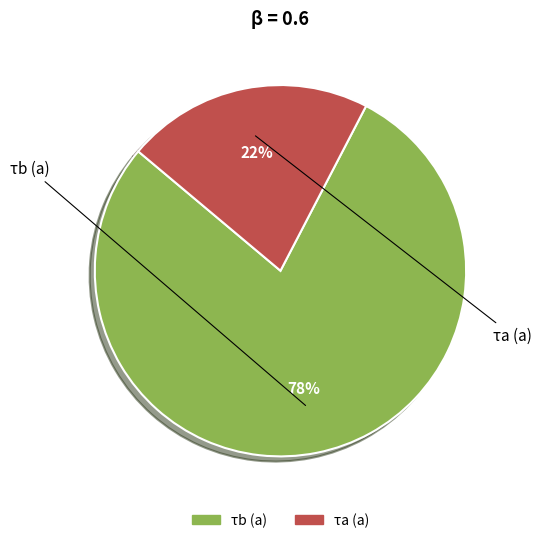

Rank the categories by value from lowest to highest.

τa (a), τb (a)